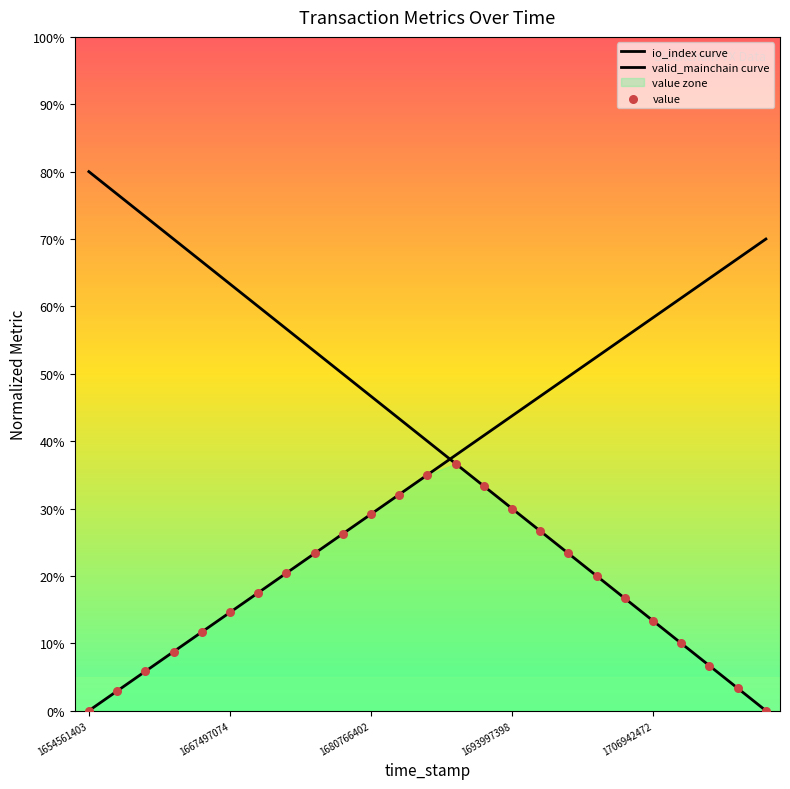

At which category is the sum across all series the highest?

13